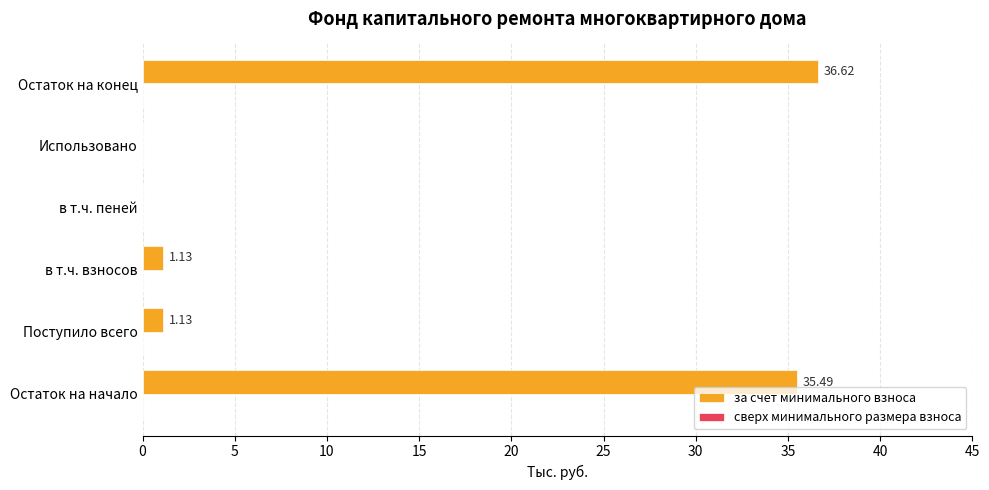

Which has a higher value, Остаток на начало or Использовано?

Остаток на начало